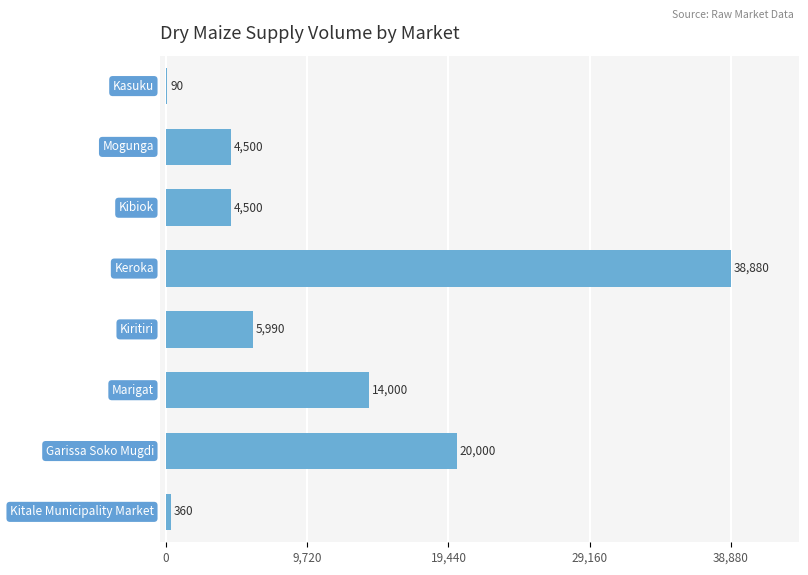

What is the sum of all values?

88320